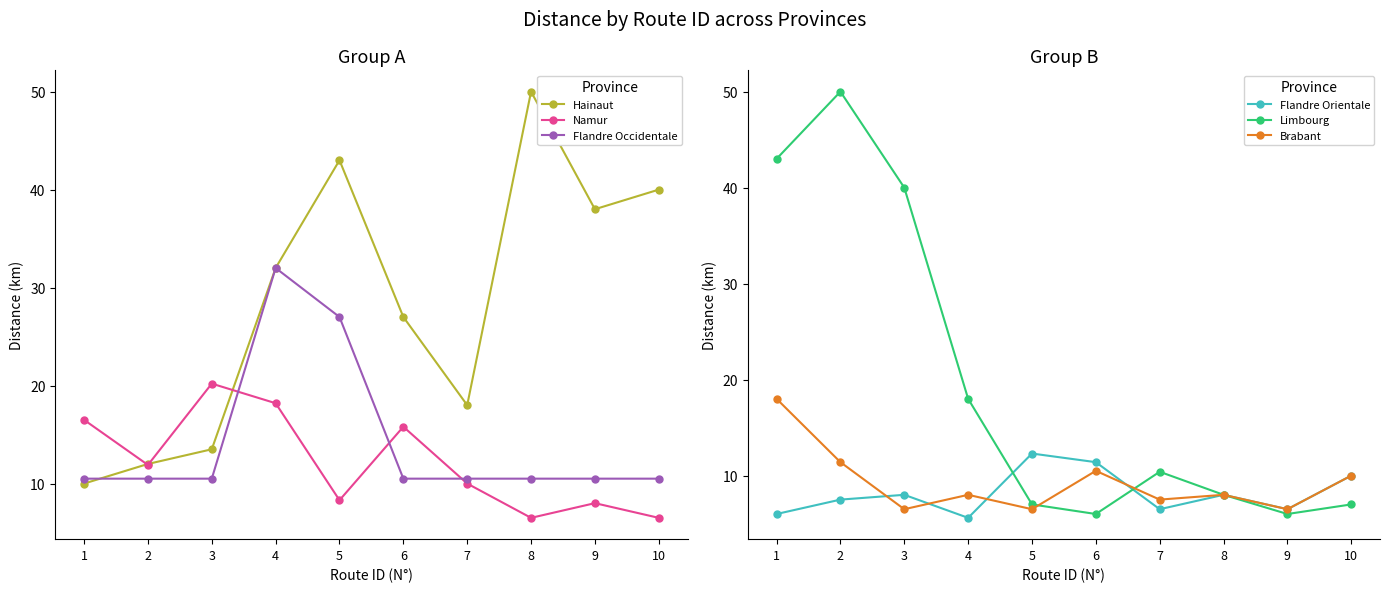

What is the total value across all series at 9?

75.5